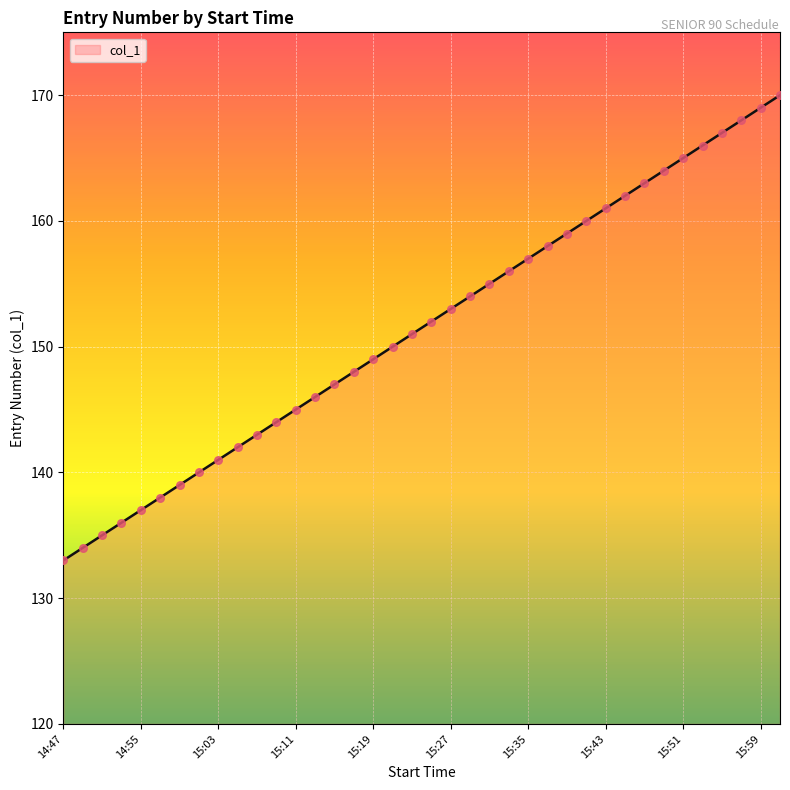

What is the greatest value displayed?

170